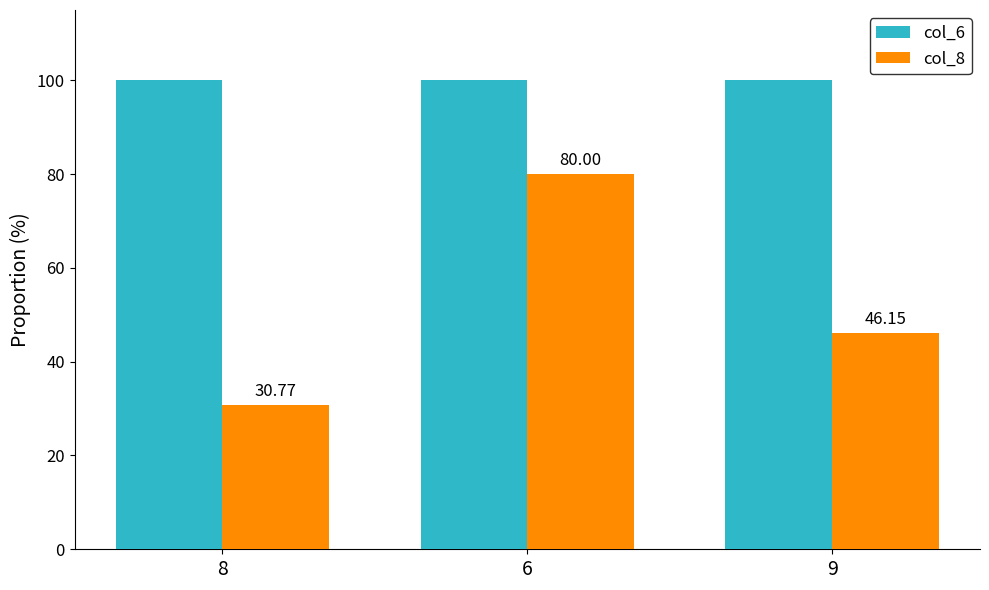

What is the label of the 1st bar from the right?

9